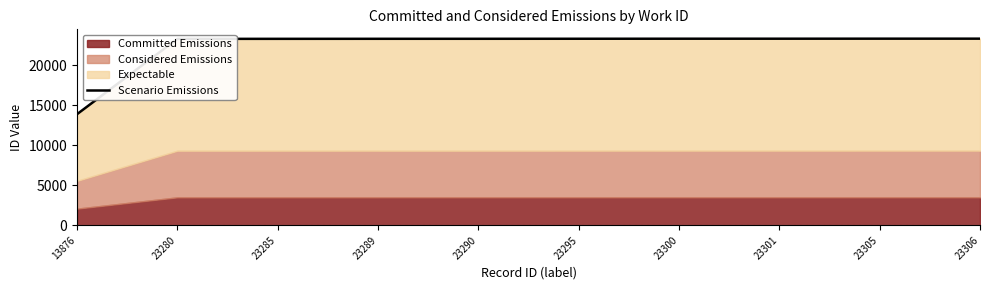

Reading left to right, extract all data points from this chart.

13876=13876	23280=23280	23285=23285	23289=23289	23290=23290	23295=23295	23300=23300	23301=23301	23305=23305	23306=23306